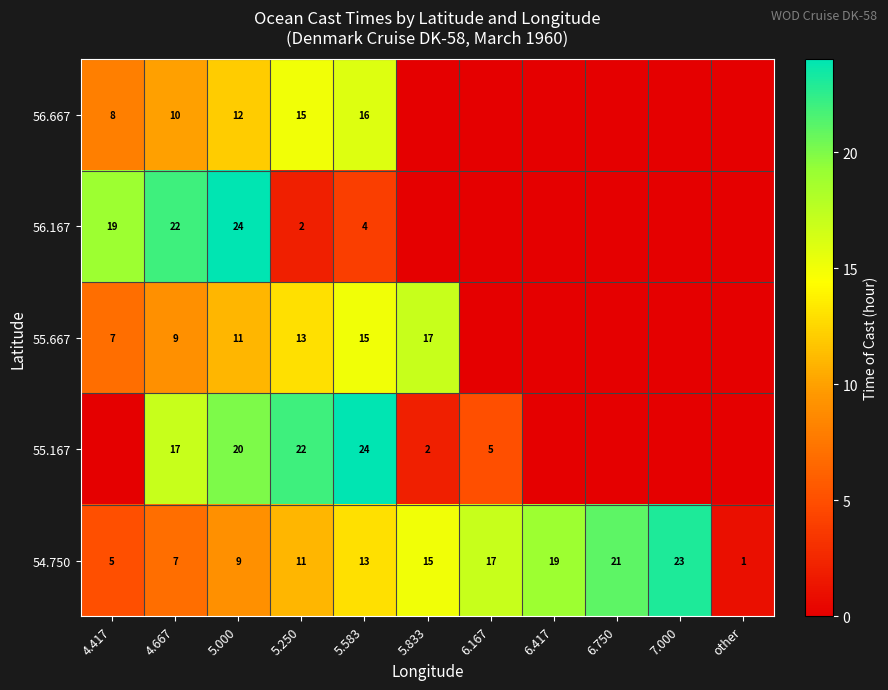

What is the difference between the highest and lowest values at other?

1